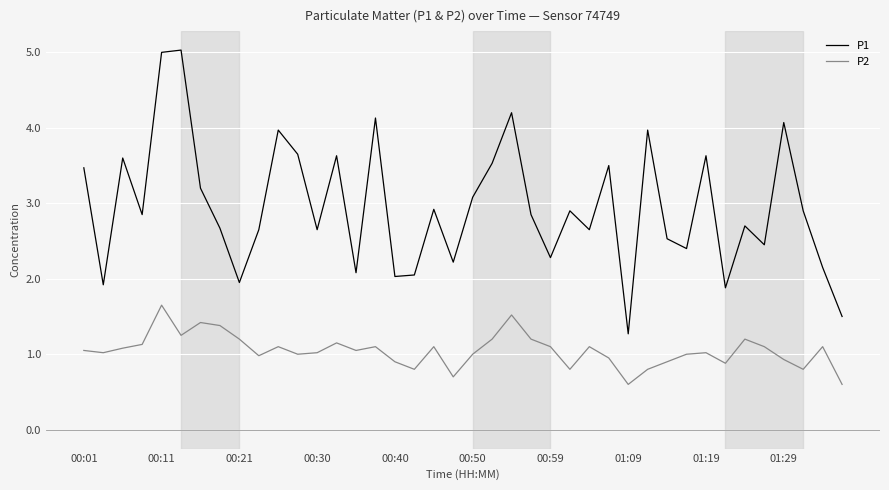

Rank the series by their average value, from highest to lowest.

P1, P2